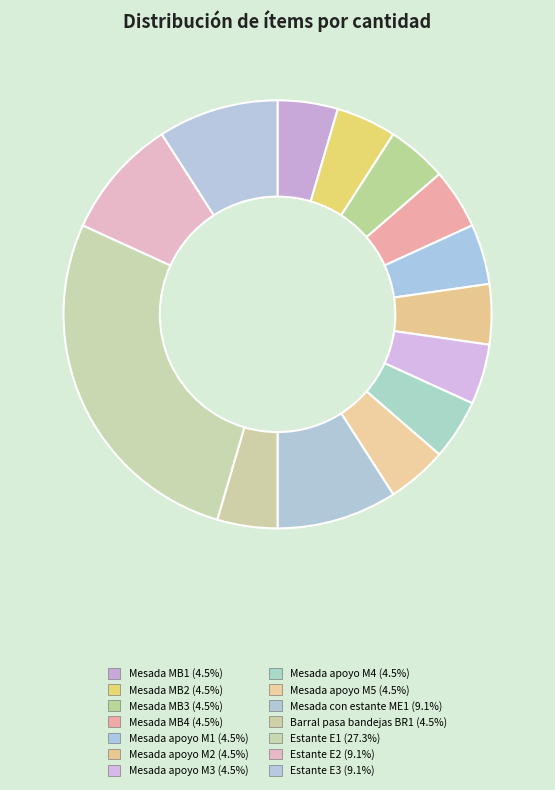

Is there a majority slice in this chart?

No